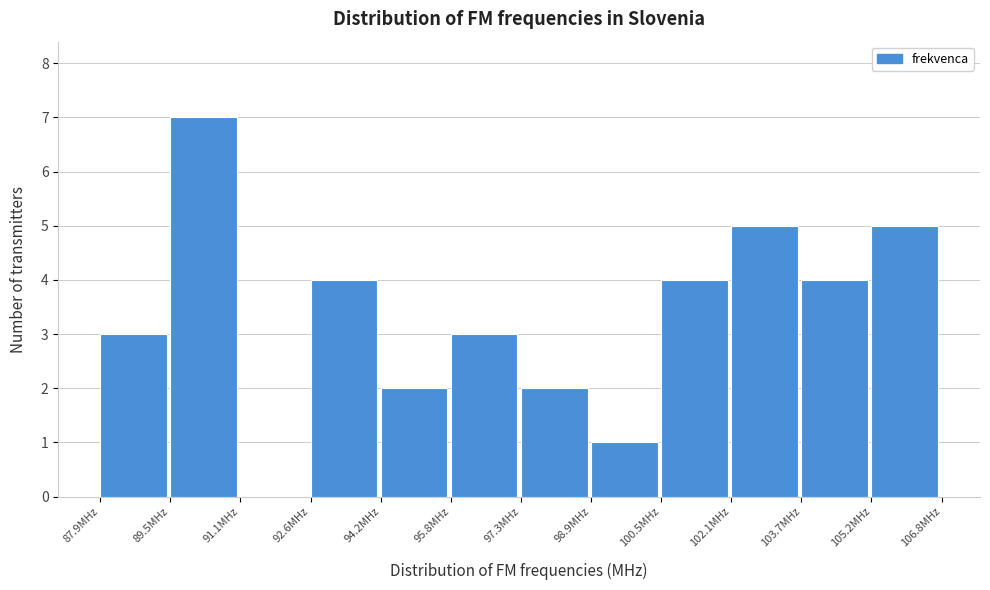

Which range on the x-axis has the tallest bar?

89.4 to 91.0